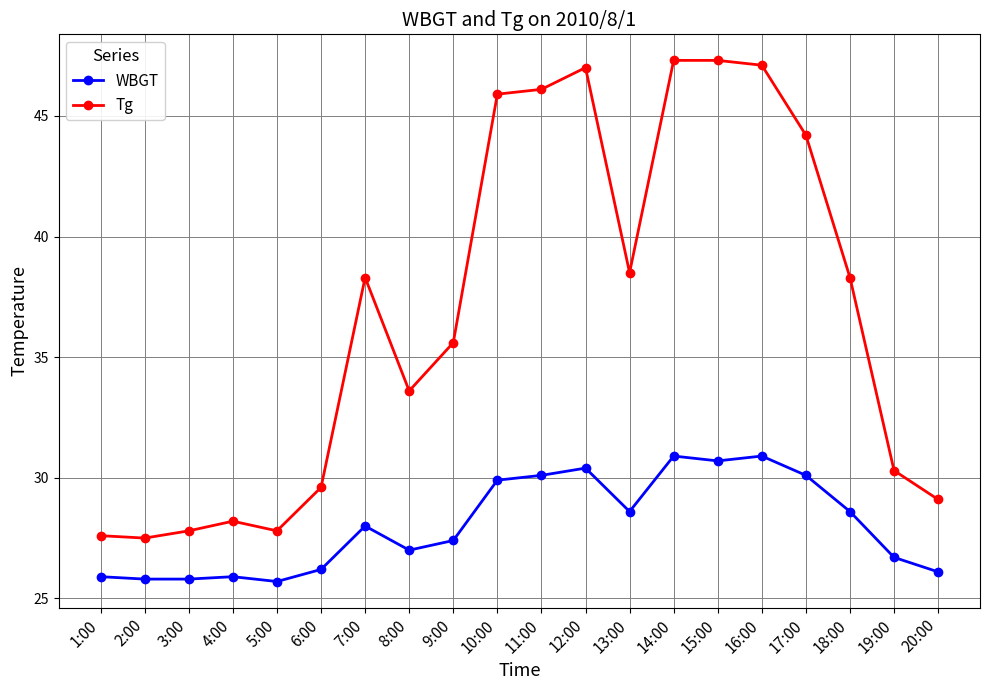

True or false: Tg and WBGT cross at least once.

False